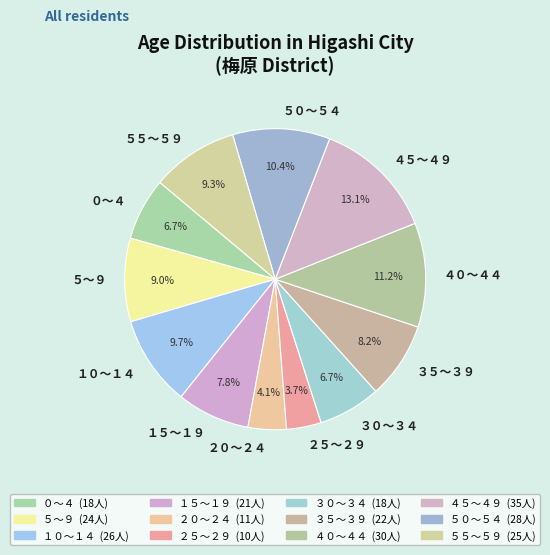

Is it true that １０～１４ is 10% of the pie?

True